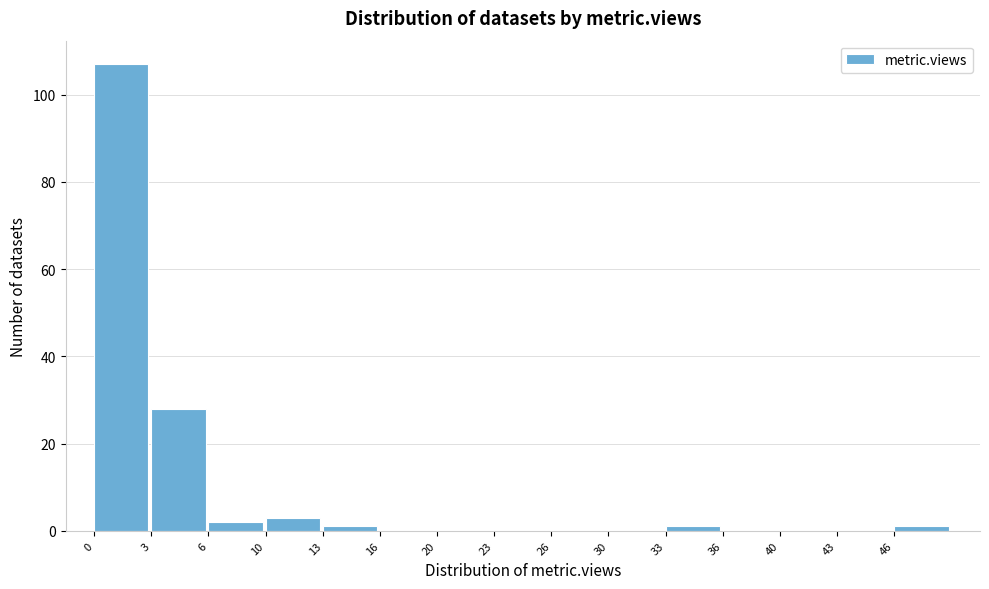

Reading left to right, what are all the values shown in this chart?

0=107	3=28	6=2	10=3	13=1	16=0	20=0	23=0	26=0	30=0	33=1	36=0	40=0	43=0	46=1